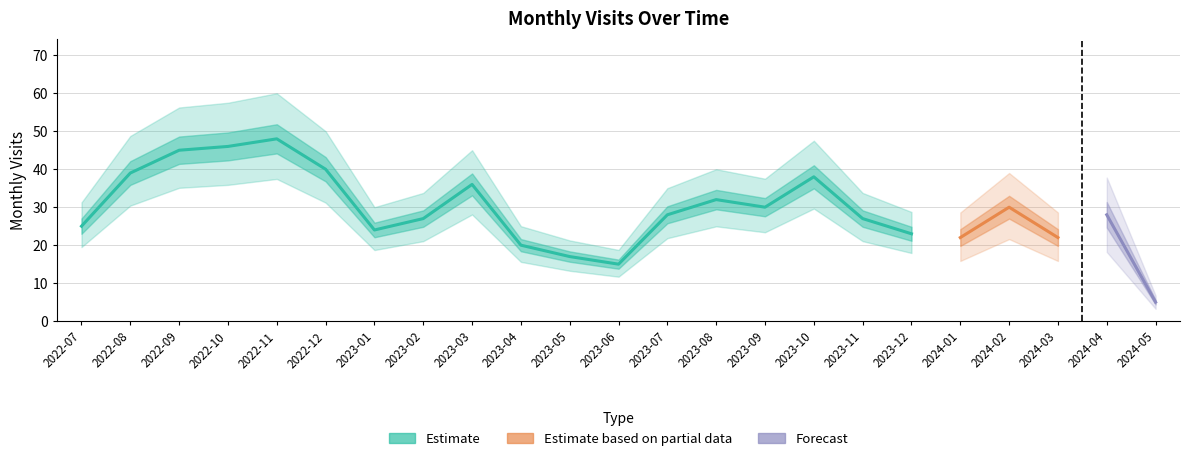

True or false: the data shows 6 at 2024-03.

False